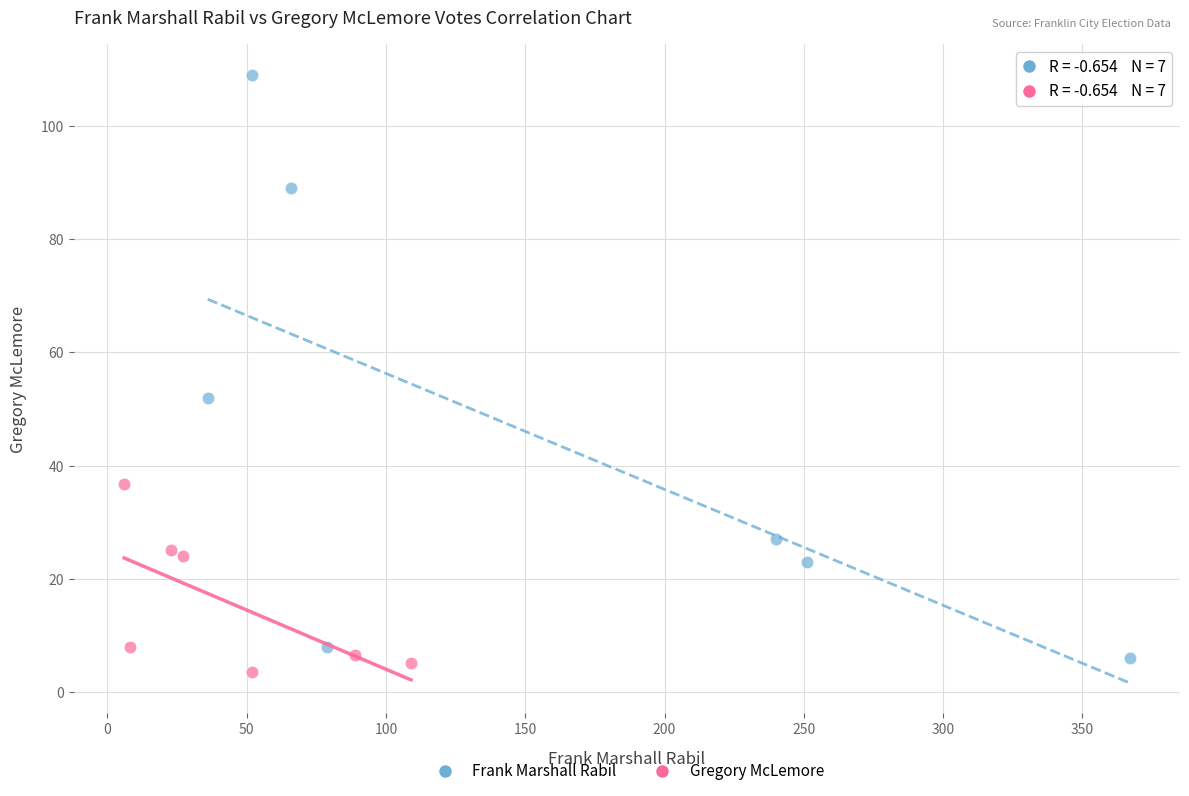

Which series reaches the maximum Y coordinate?

Frank Marshall Rabil